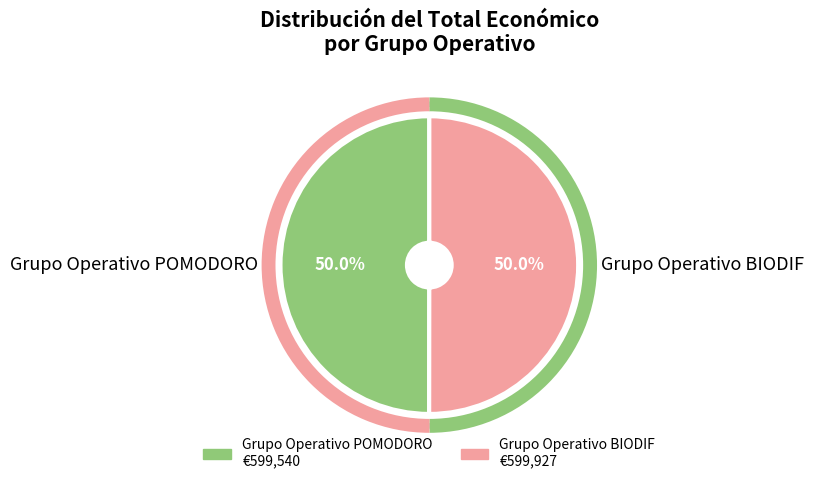

Is the sum of Grupo Operativo POMODORO and Grupo Operativo BIODIF greater than half?

Yes